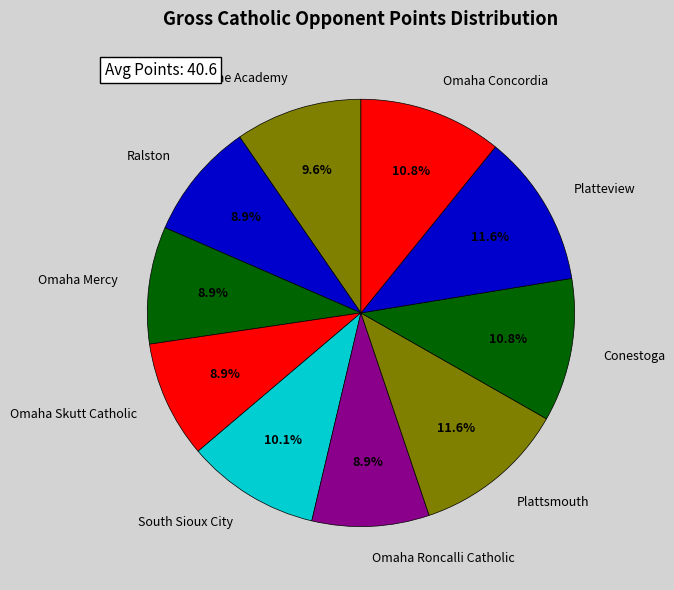

Is the sum of Omaha Concordia and Omaha Duchesne Academy greater than half?

No